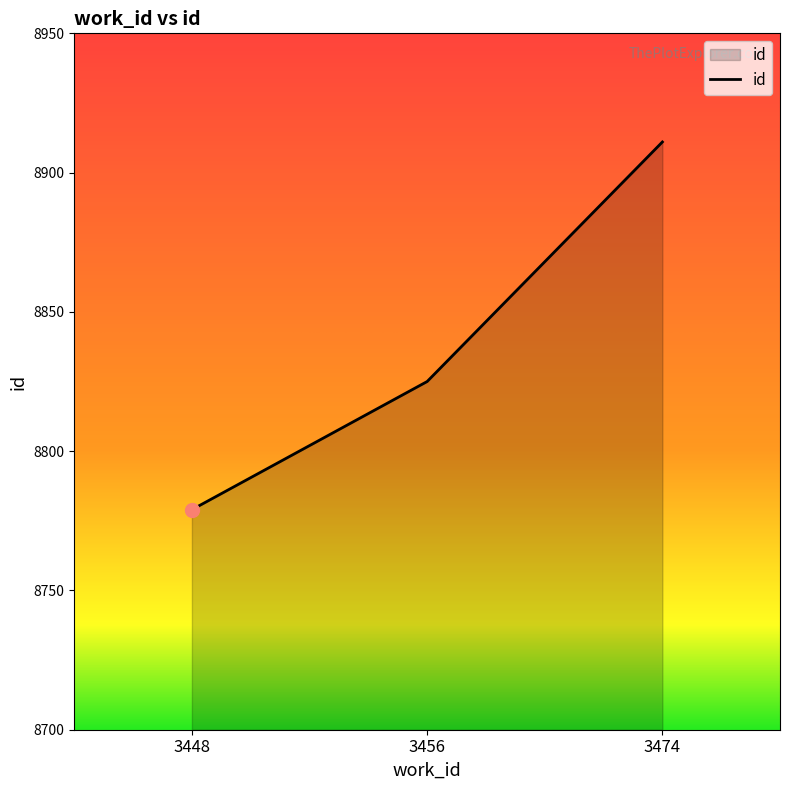

What is the approximate value at 3474?

8911